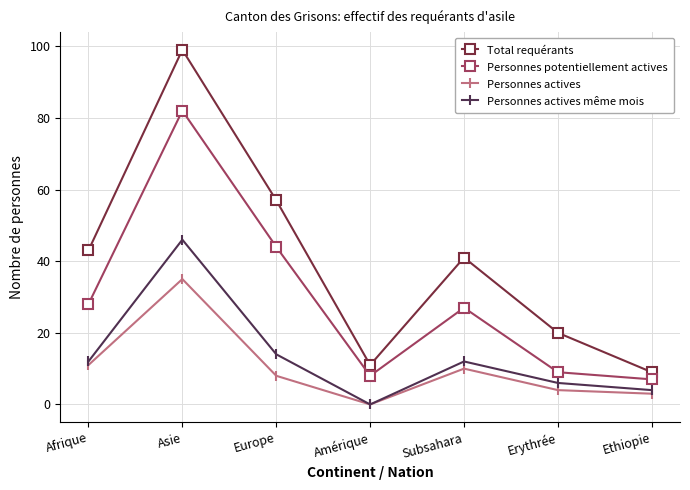

What is the difference between the Total requérants values at Ethiopie and Subsahara?

32